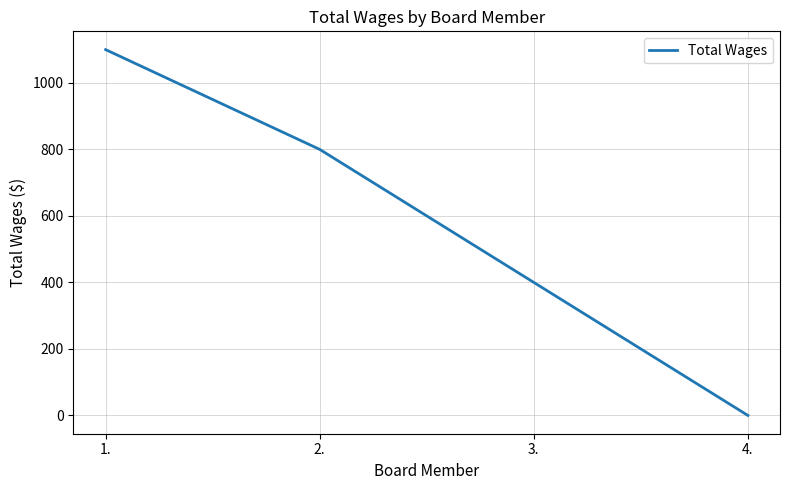

What is the difference between the second highest and minimum values?

800